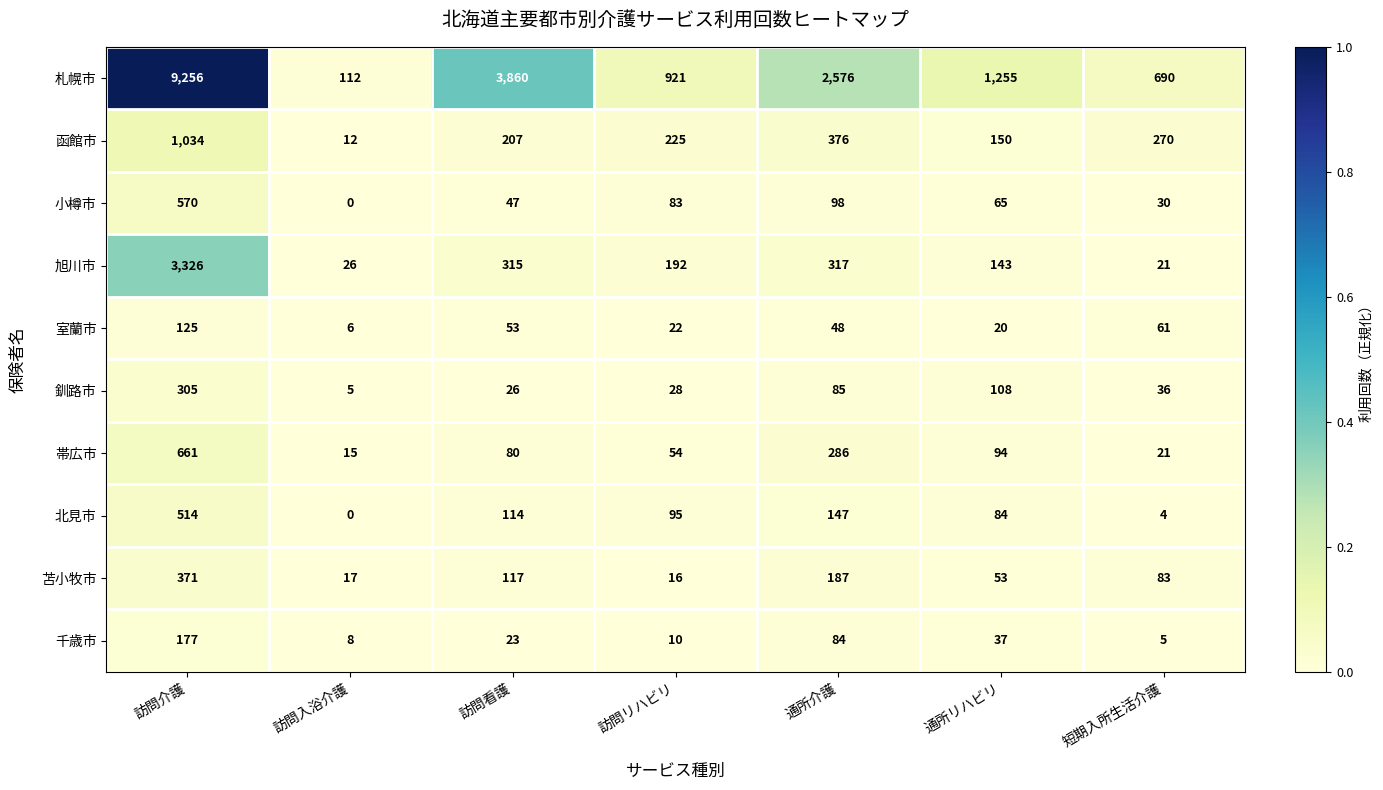

What is the greatest value displayed?

9256